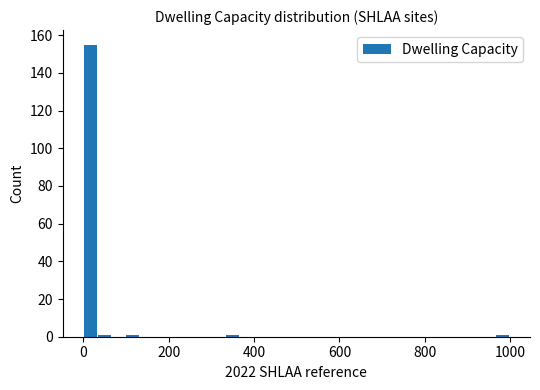

Read against the x-axis, roughly where is the centre of the tallest bar?

20